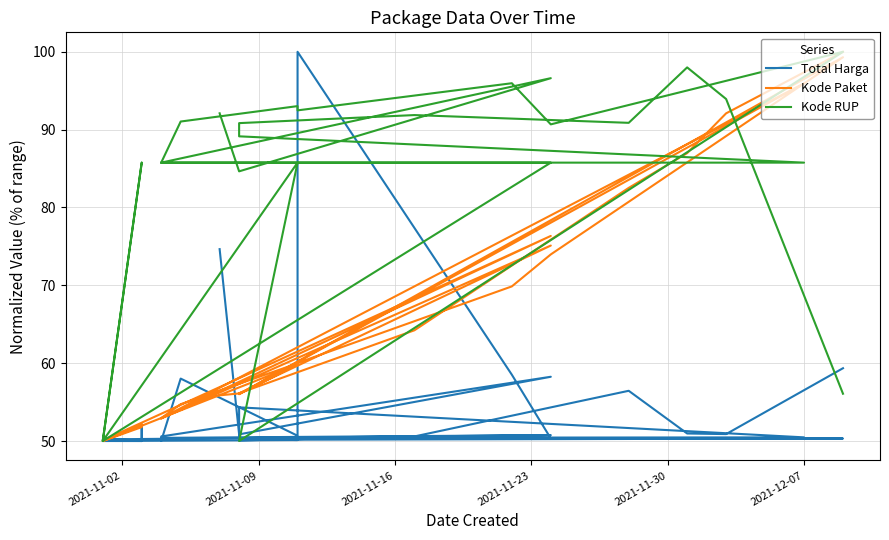

What is the value of the Total Harga point at the 13th from the left?

50.2